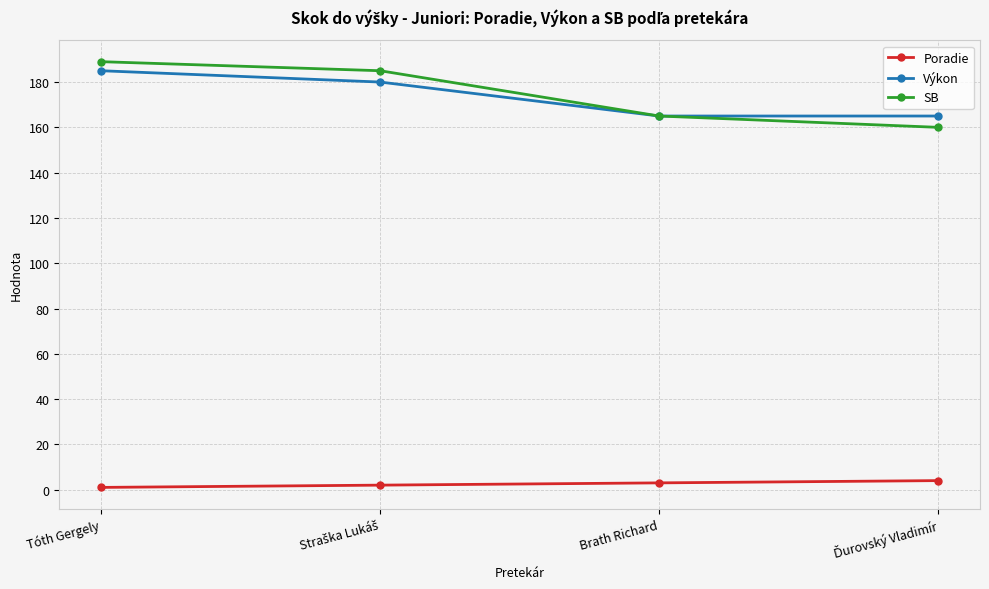

True or false: Poradie and Výkon intersect in this chart.

False